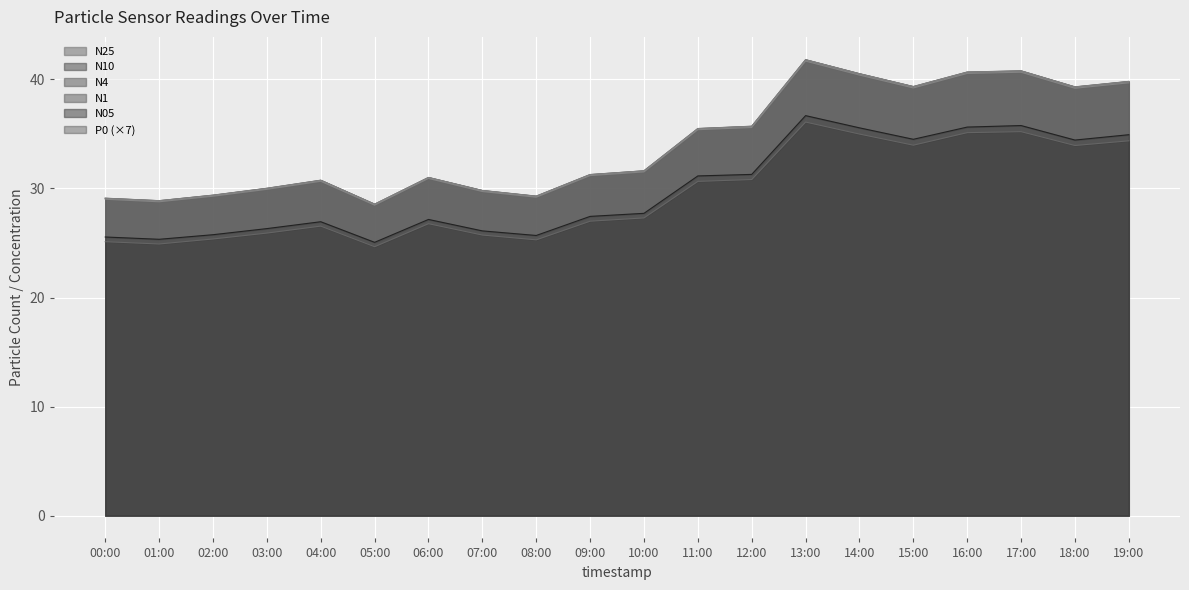

Which category has the highest value in the N10 series?

13:00